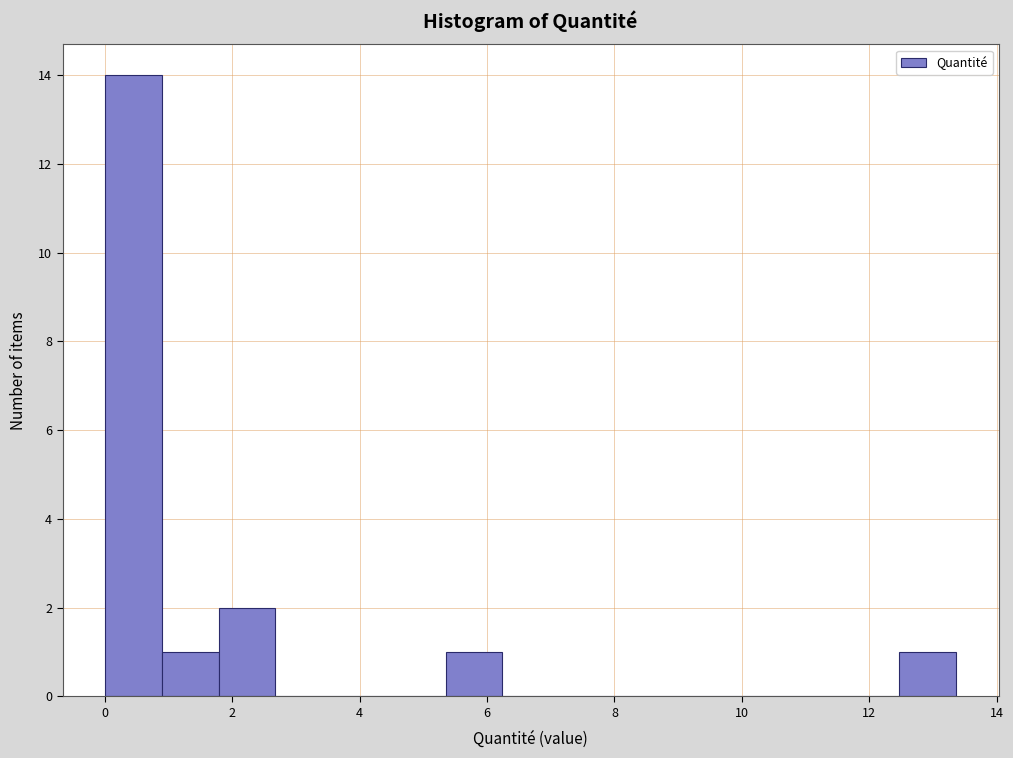

Reading left to right, list every bar in this chart as the range it spans on the x-axis followed by its height. Neither the bar edges nor the heights are printed on the chart, so give them approximately, as read against the axes.

0.0 to 0.8: 14
0.8 to 1.8: 1
1.8 to 2.6: 2
2.6 to 3.6: 0
3.6 to 4.4: 0
4.4 to 5.4: 0
5.4 to 6.2: 1
6.2 to 7.2: 0
7.2 to 8.0: 0
8.0 to 9.0: 0
9.0 to 9.8: 0
9.8 to 10.6: 0
10.6 to 11.6: 0
11.6 to 12.4: 0
12.4 to 13.4: 1